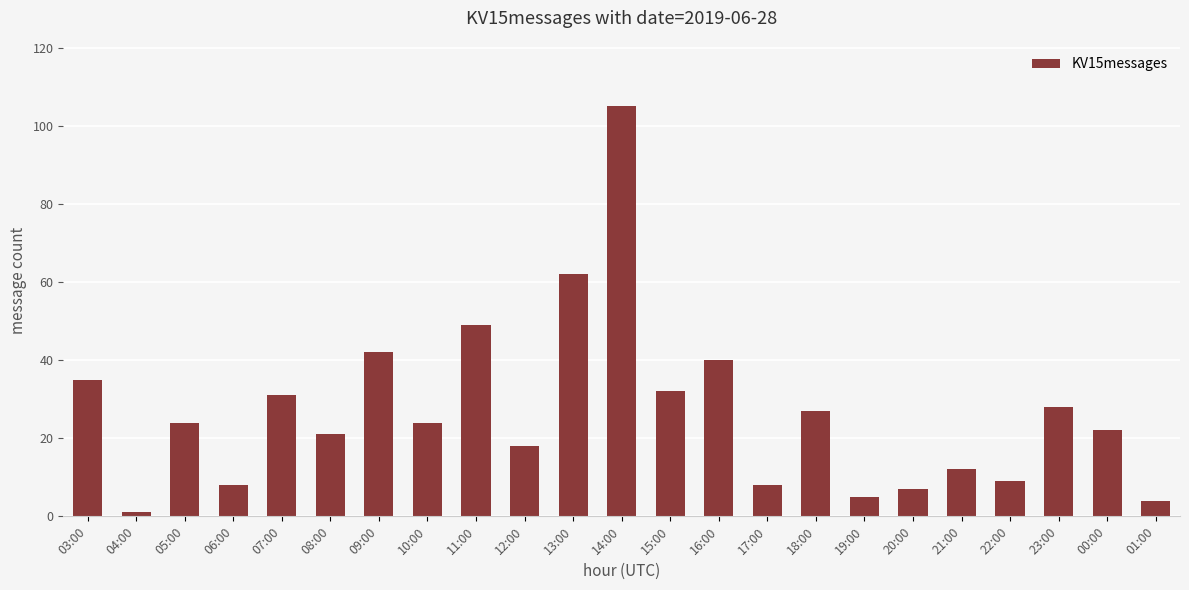

What is the difference between the values at 00:00 and 16:00?

18